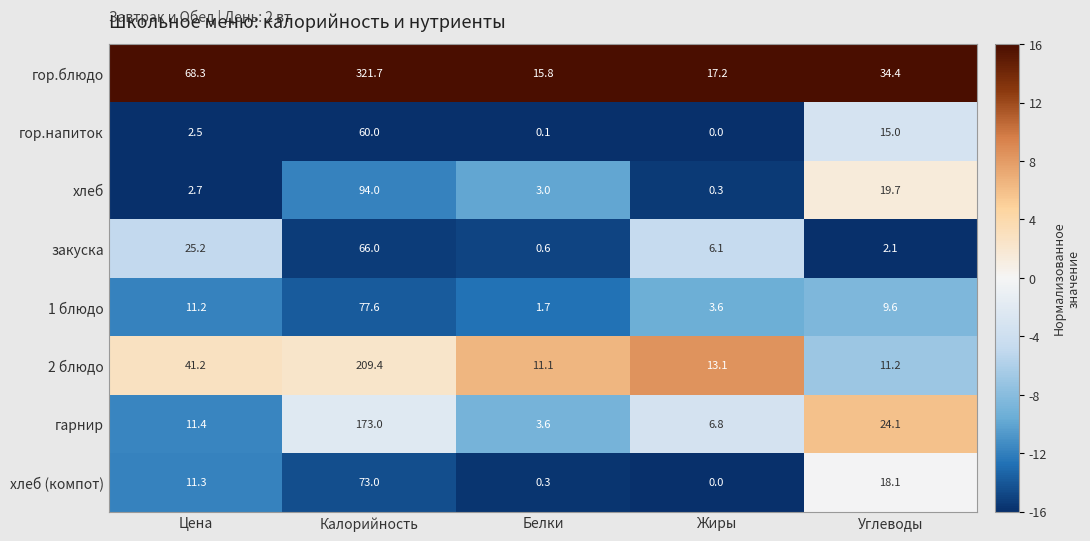

What is the difference between the maximum and minimum values in the закуска series?

65.4